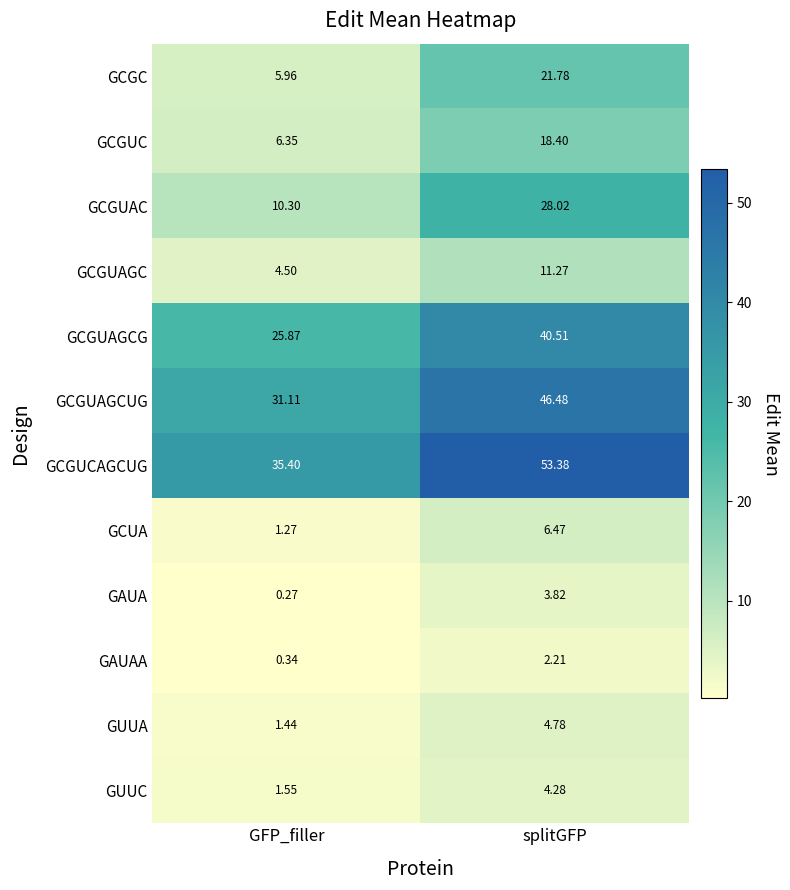

At splitGFP, list the series in order from largest to smallest.

GCGUCAGCUG, GCGUAGCUG, GCGUAGCG, GCGUAC, GCGC, GCGUC, GCGUAGC, GCUA, GUUA, GUUC, GAUA, GAUAA